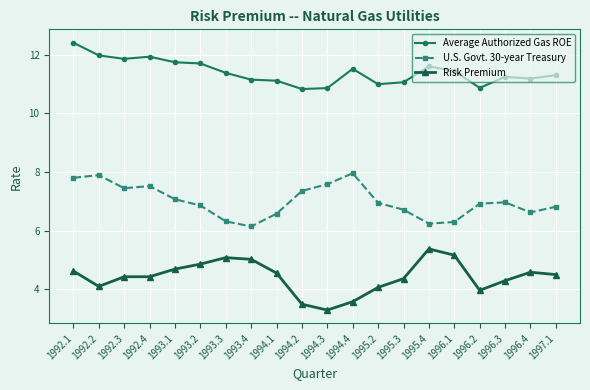

What is the difference between the second highest and minimum values in the U.S. Govt. 30-year Treasury series?

1.8